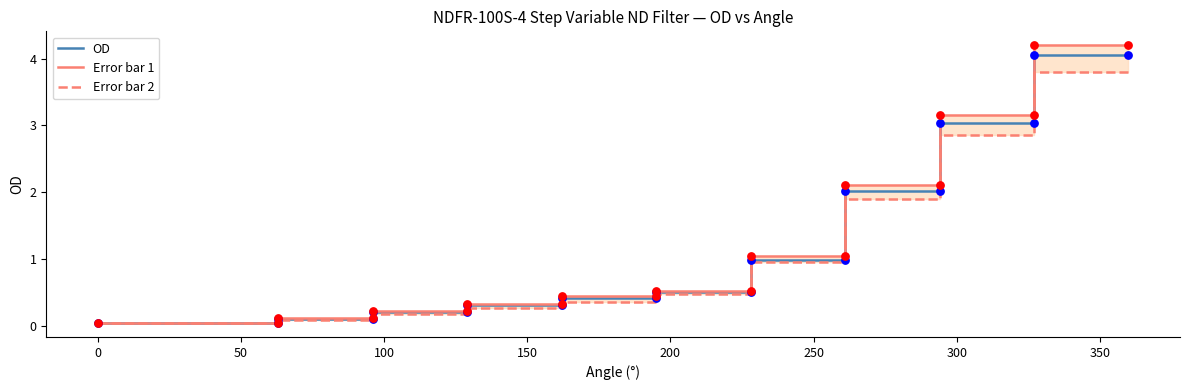

Which series contains the lowest Y value?

OD